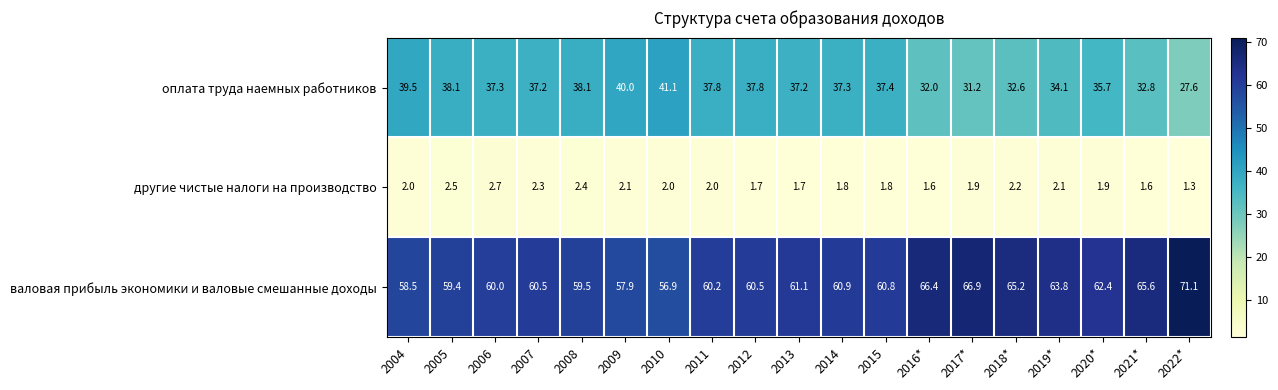

Between 2010 and 2021*, which series saw the biggest shift?

валовая прибыль экономики и валовые смешанные доходы